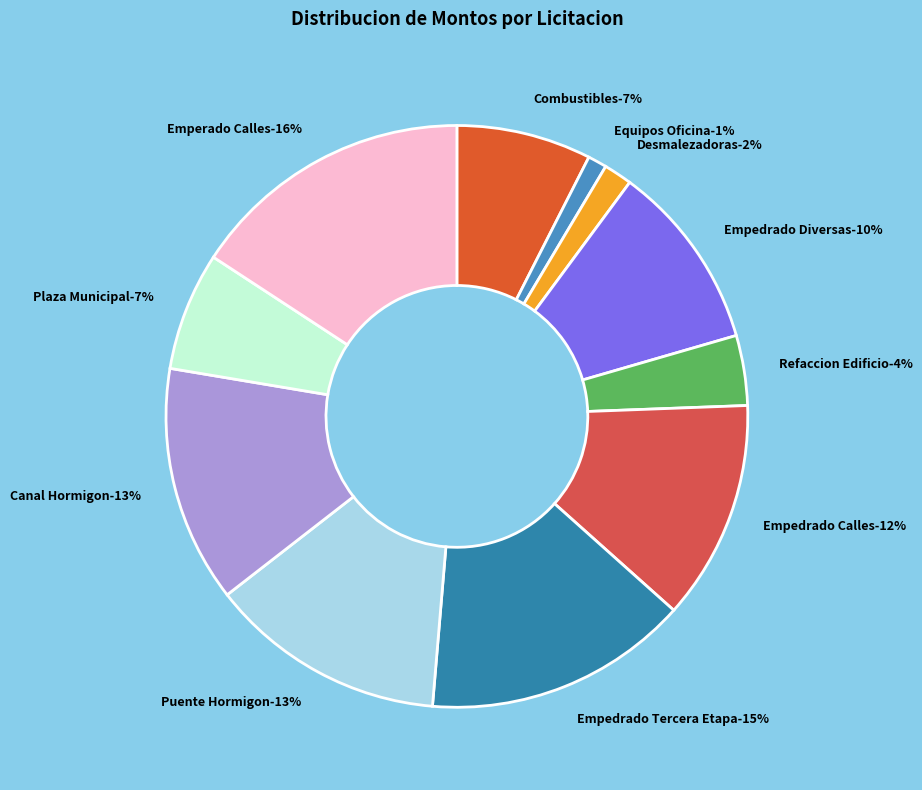

What is the total percentage of Equipos Oficina and Combustibles?

8.5%